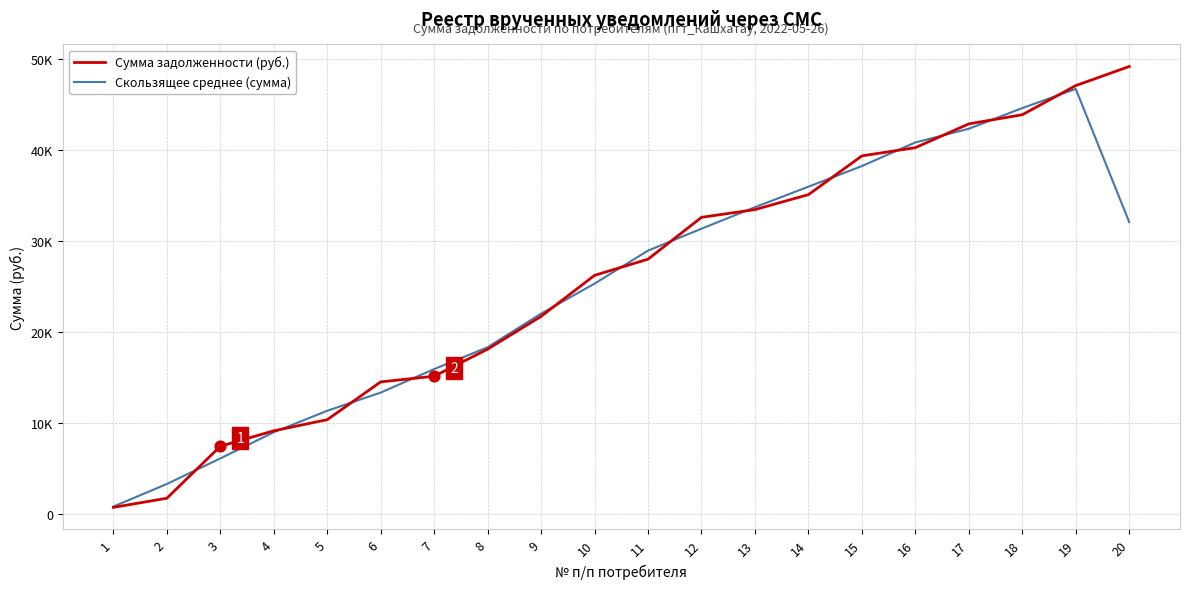

Which series has the largest total across all categories?

Сумма задолженности (руб.)